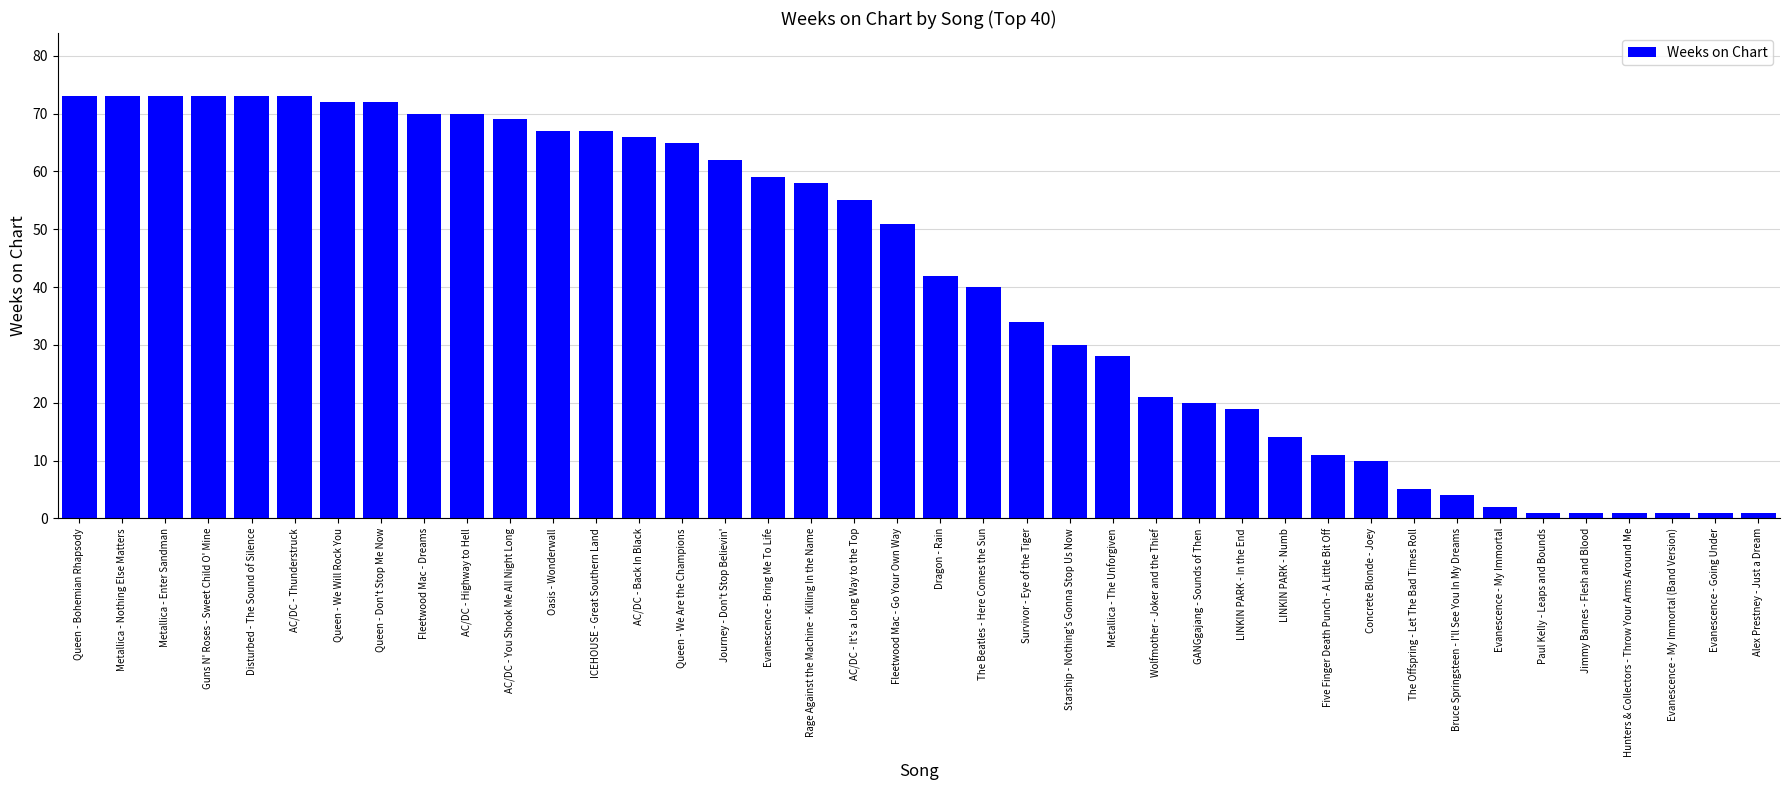

What is the minimum value shown in the chart?

1